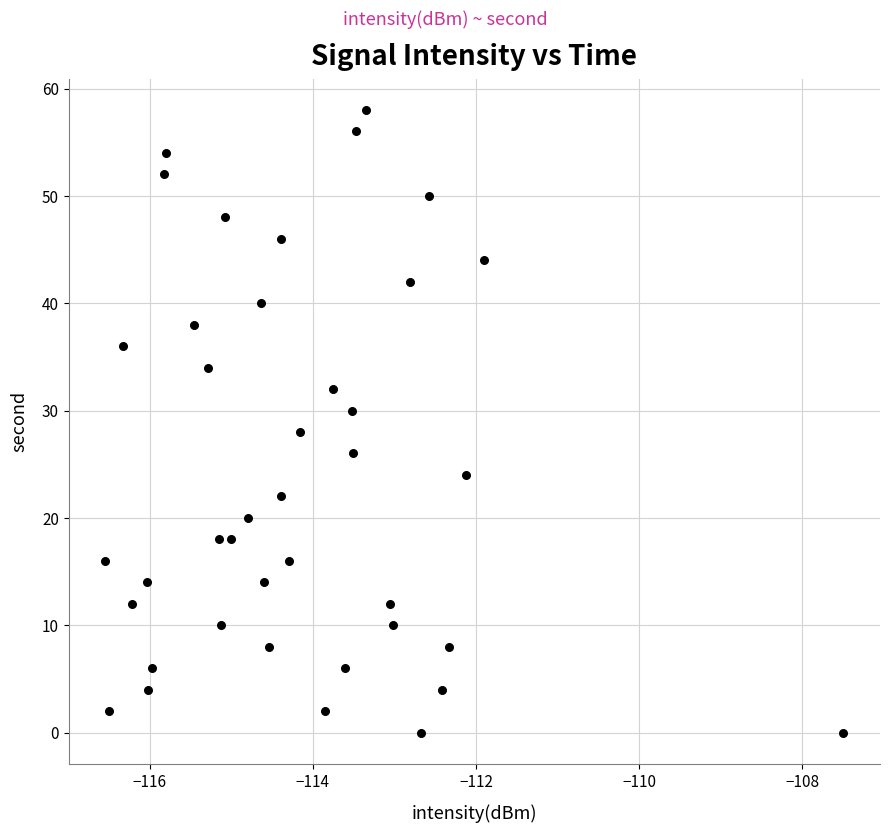

What is the range of Y values (max minus min)?

58